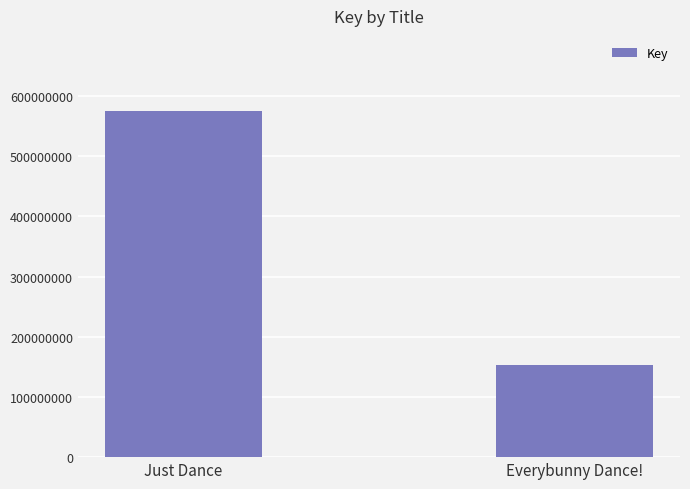

True or false: the data shows 258247381 at Just Dance.

False